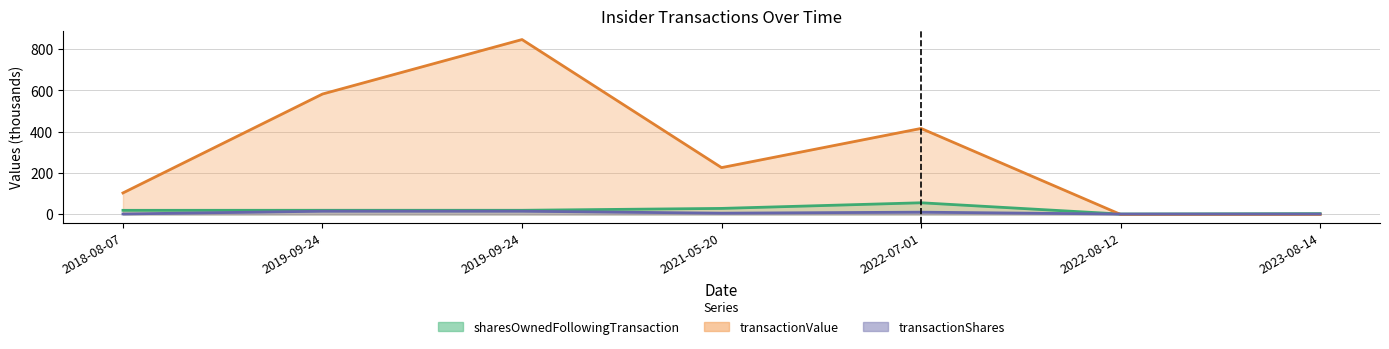

The value of transactionShares at 2021-05-20 is 6.1. True or false?

True